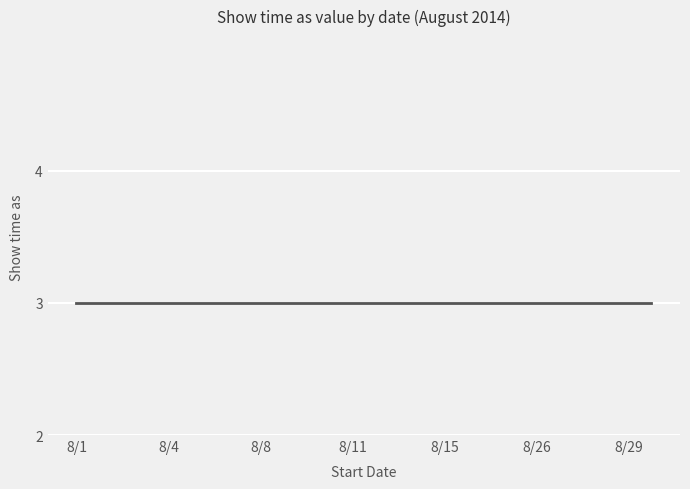

Does the chart have visible grid lines?

Yes